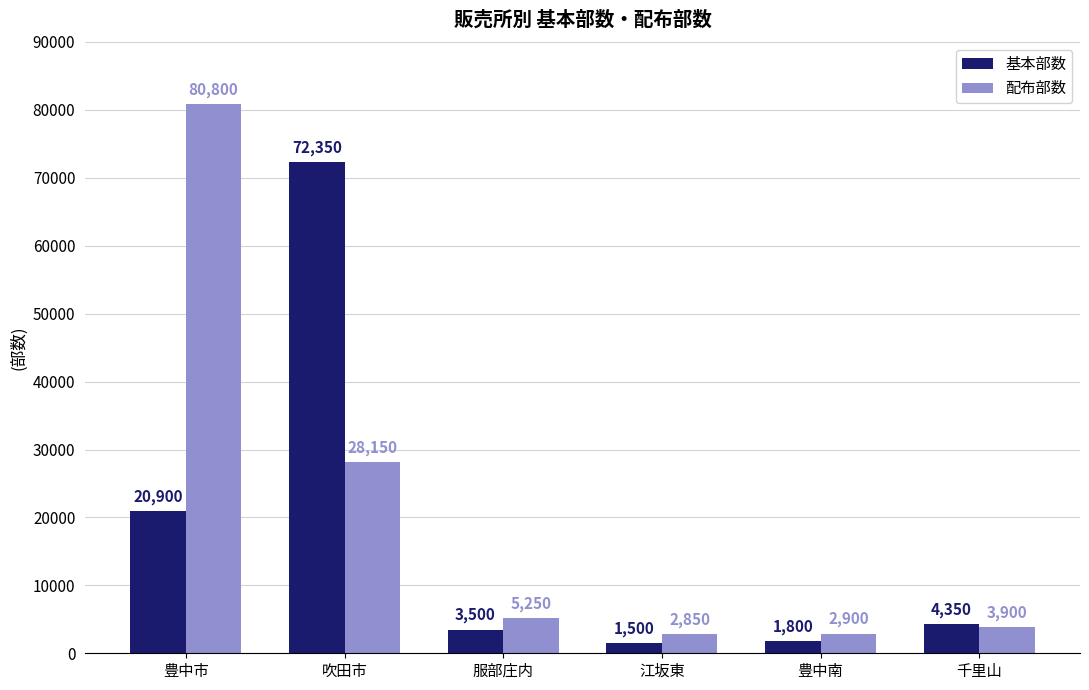

List the series in order of their peak value, lowest first.

基本部数, 配布部数